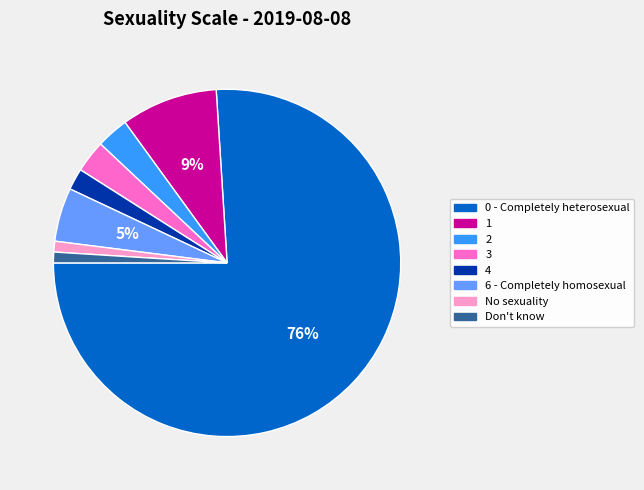

The 6 - Completely homosexual slice represents 5% of the pie. True or false?

True